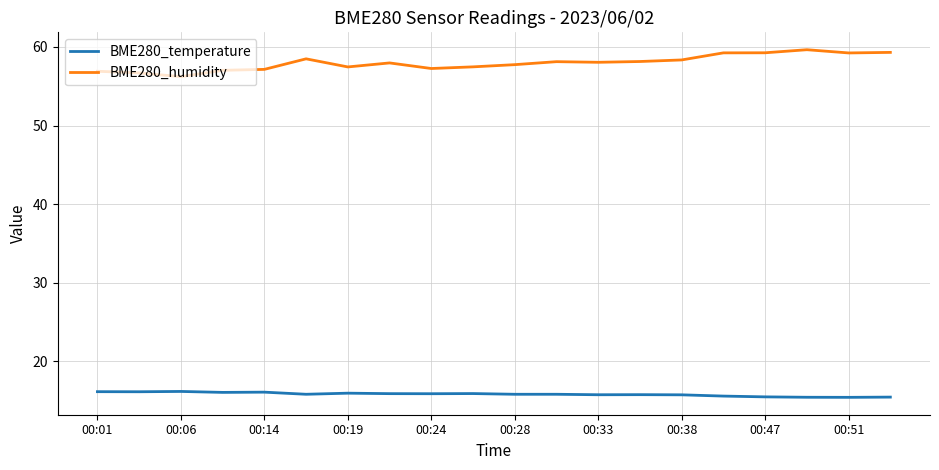

What is the greatest value displayed?

59.6